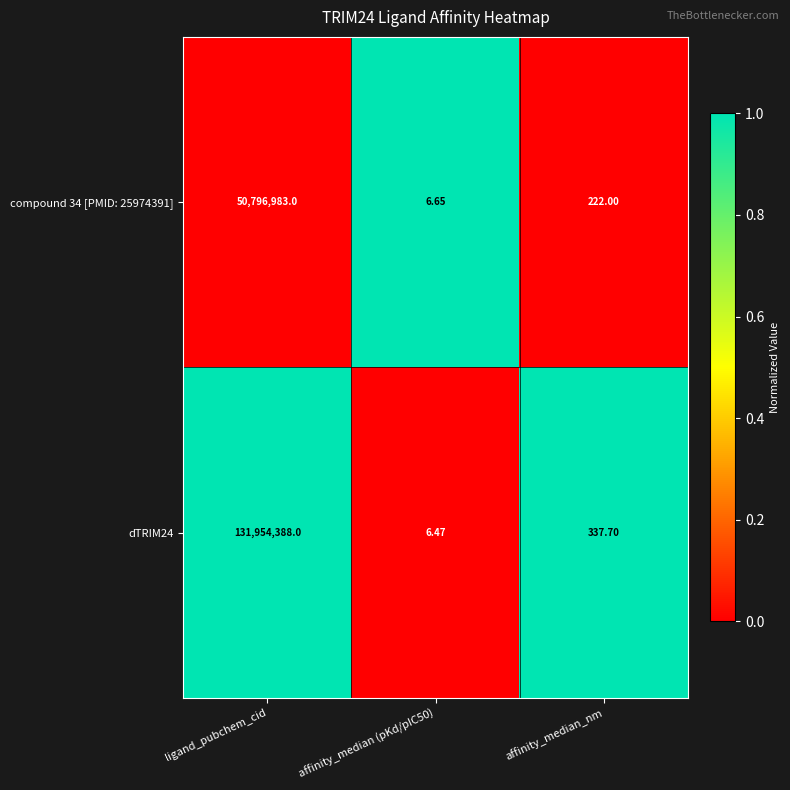

How many data points does each series have?

3